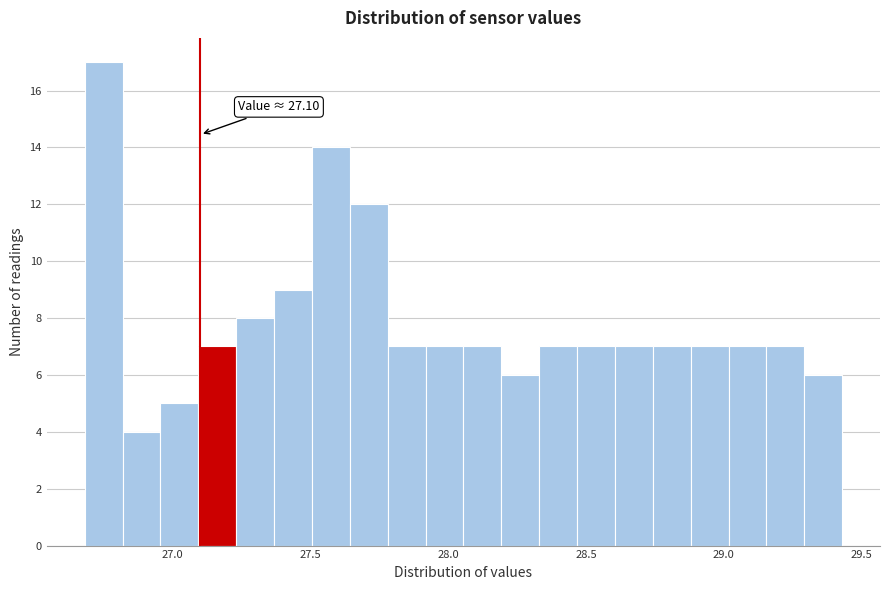

Around what value on the x-axis is the tallest bar? Give the approximate position of its centre, as read against the axis.

26.75